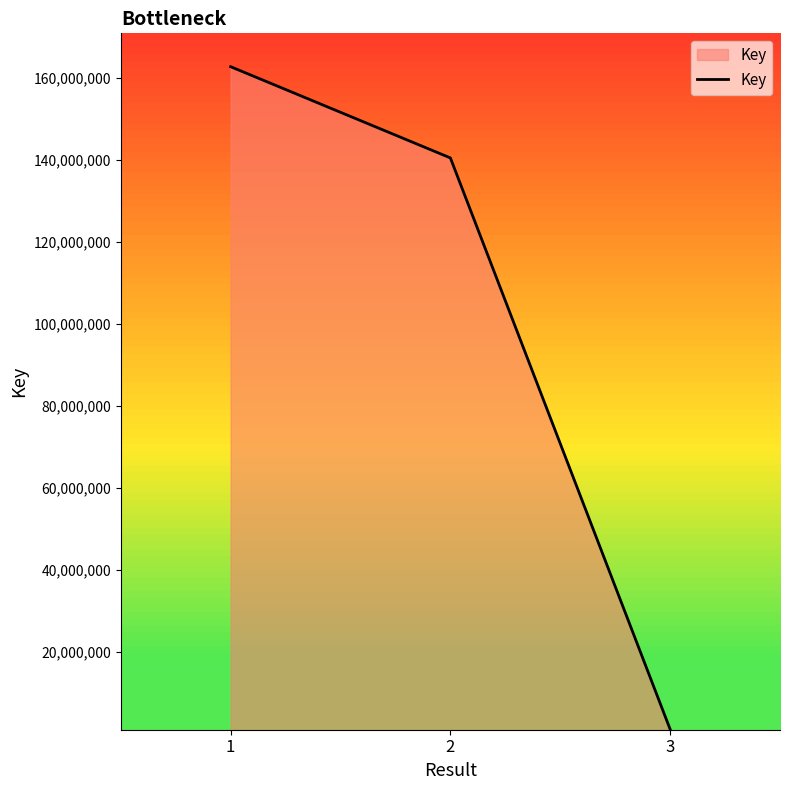

Where does the data first go above 140430896?

1